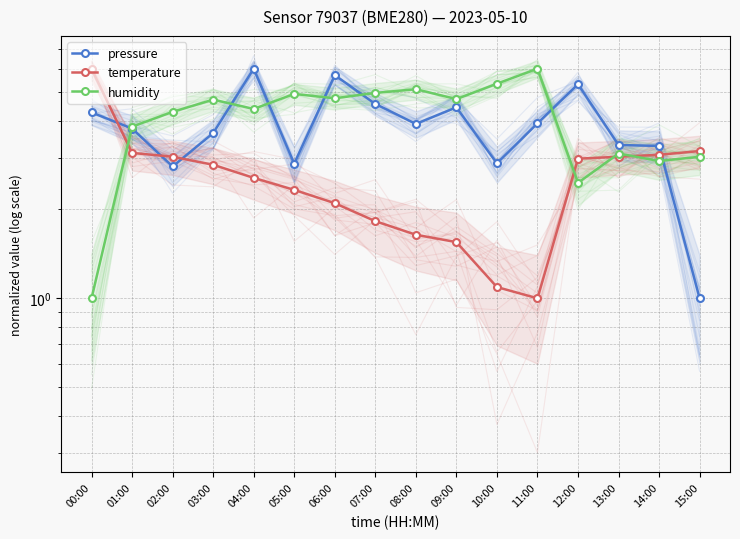

Which label corresponds to the largest value in the chart?

04:00